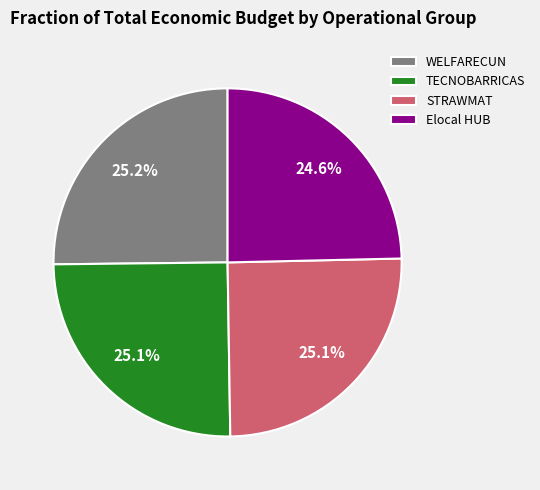

What portion of the pie excludes TECNOBARRICAS?

74.9%